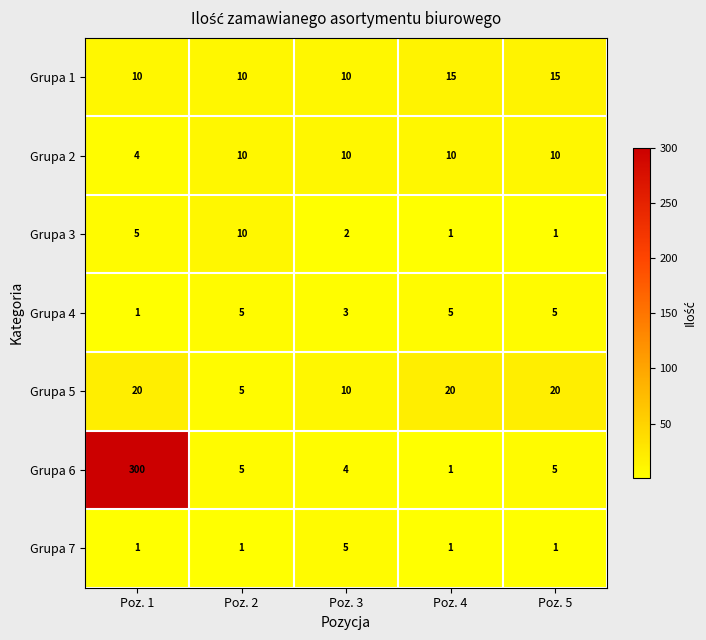

Where is Grupa 2 nearest to the value 7?

Poz. 1